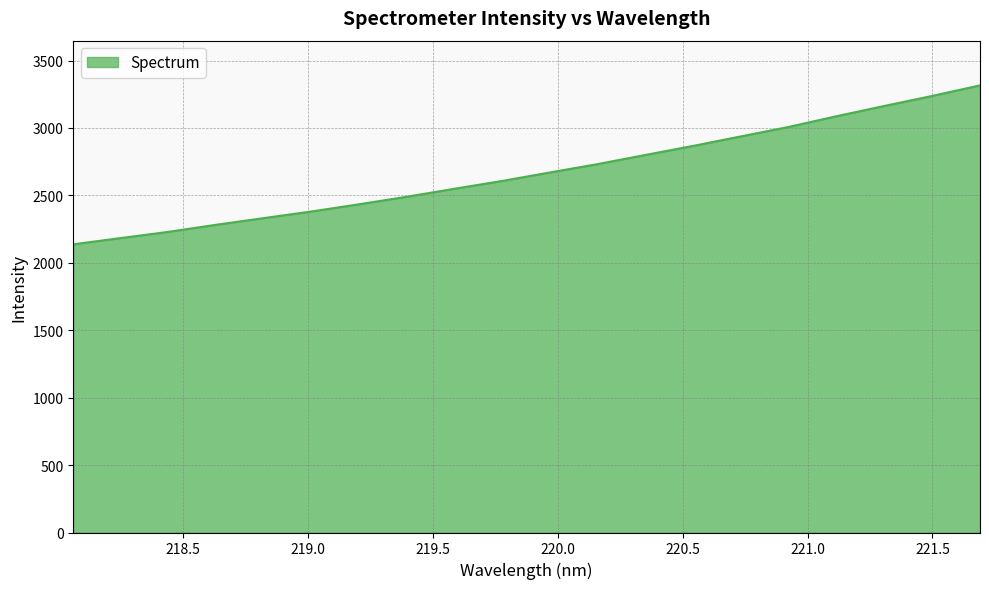

What is the minimum value shown in the chart?

2137.1